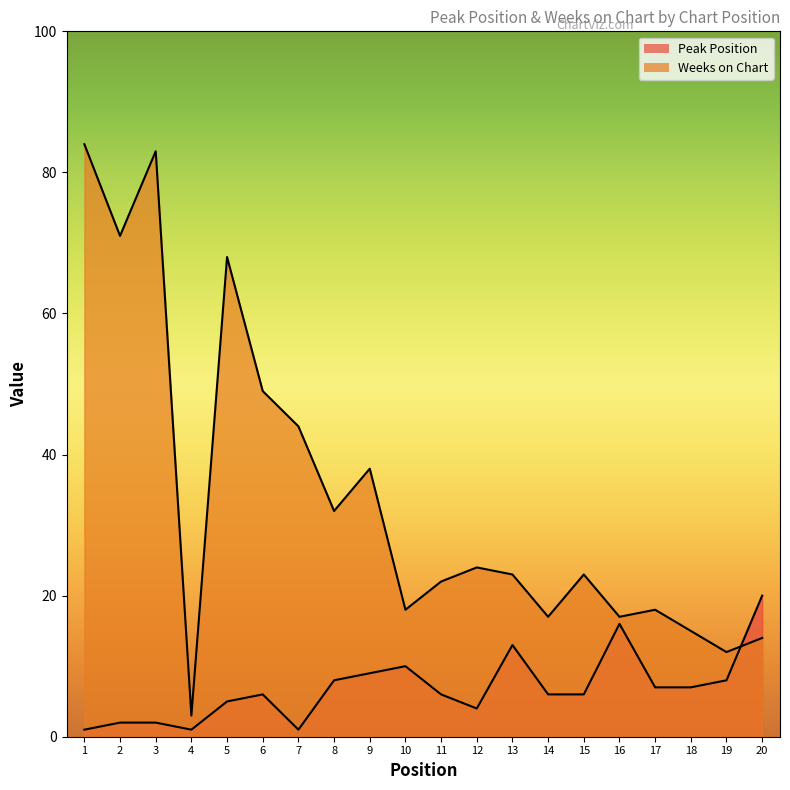

The value of Peak Position at 12 is 4. True or false?

True